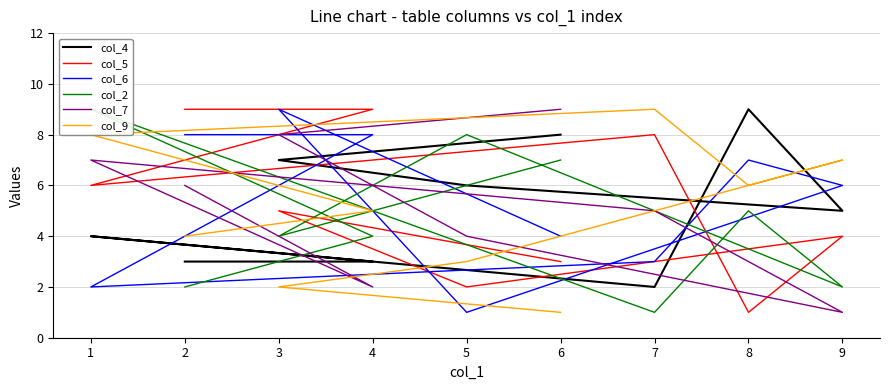

Between which two adjacent categories do col_7 and col_5 first intersect?

4 and 1